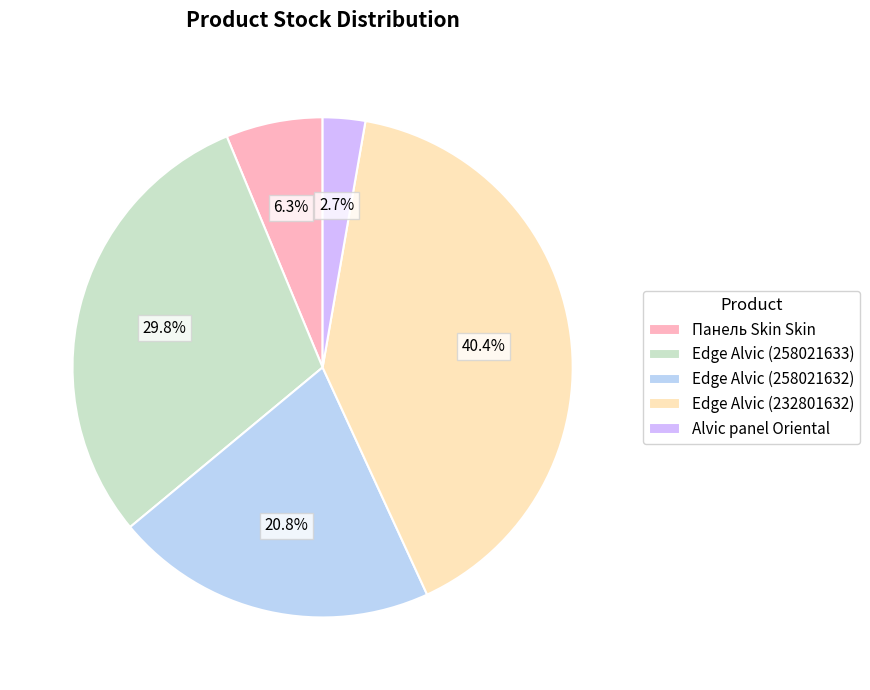

How many segments does this pie chart have?

5